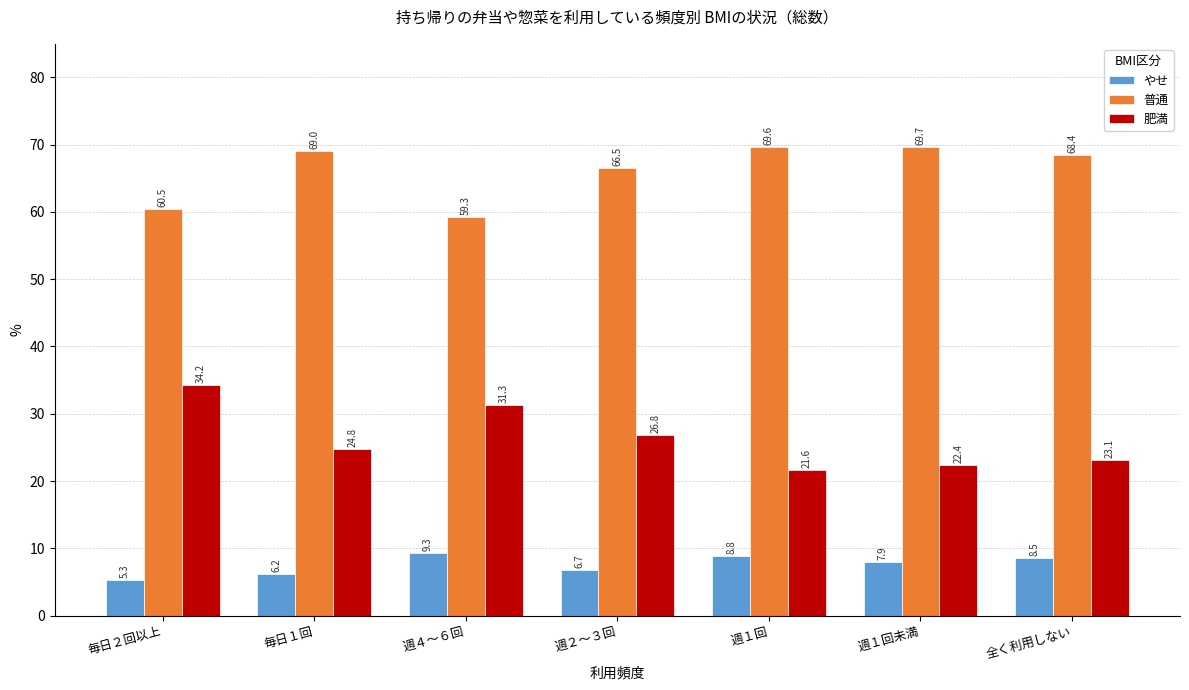

Which category has the lowest value in the 普通 series?

週４～６回